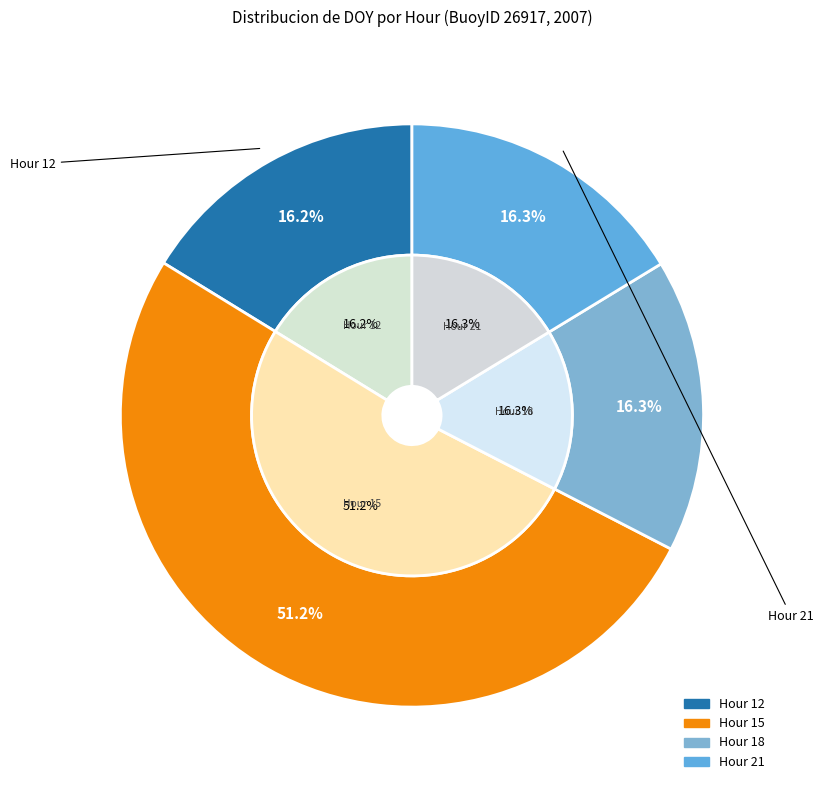

Is it true that 18 is 16% of the pie?

True